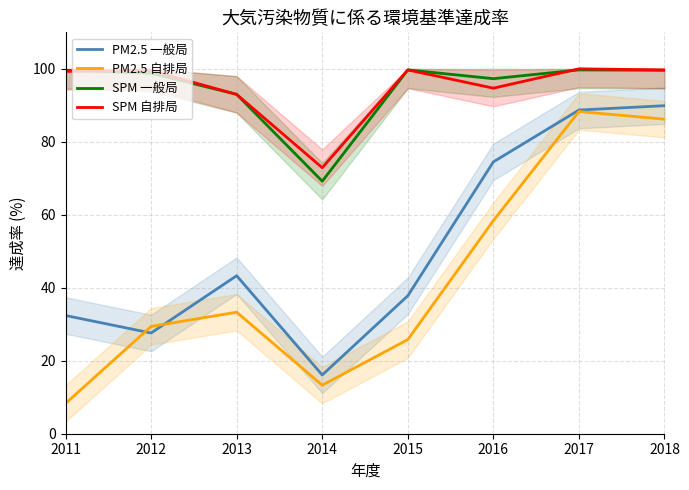

Between 2017 and 2015, which is larger?

2017